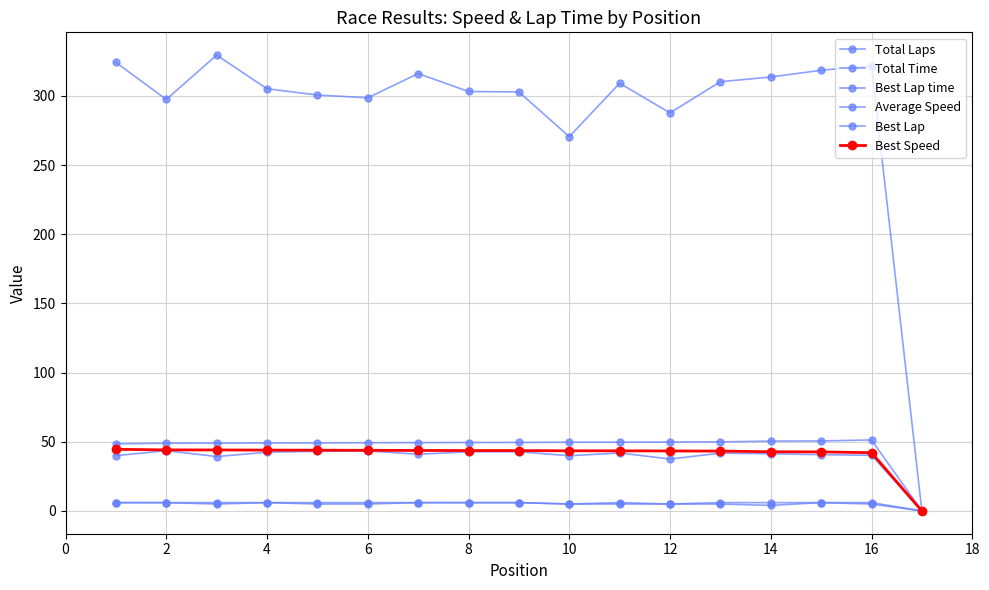

Is this an area chart (filled region under the line)?

No